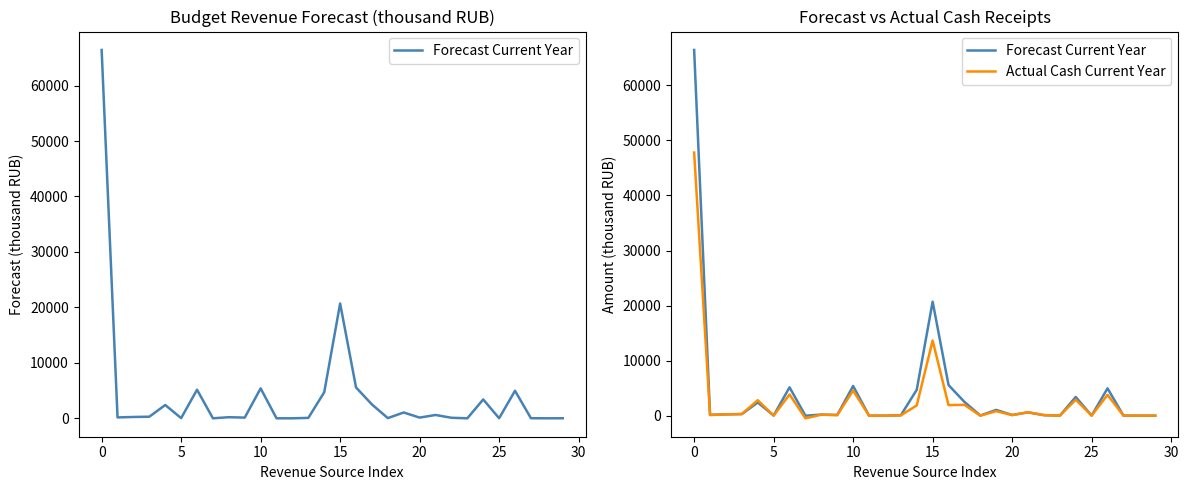

Is it true that Forecast Current Year equals 215.6 at 0?

False